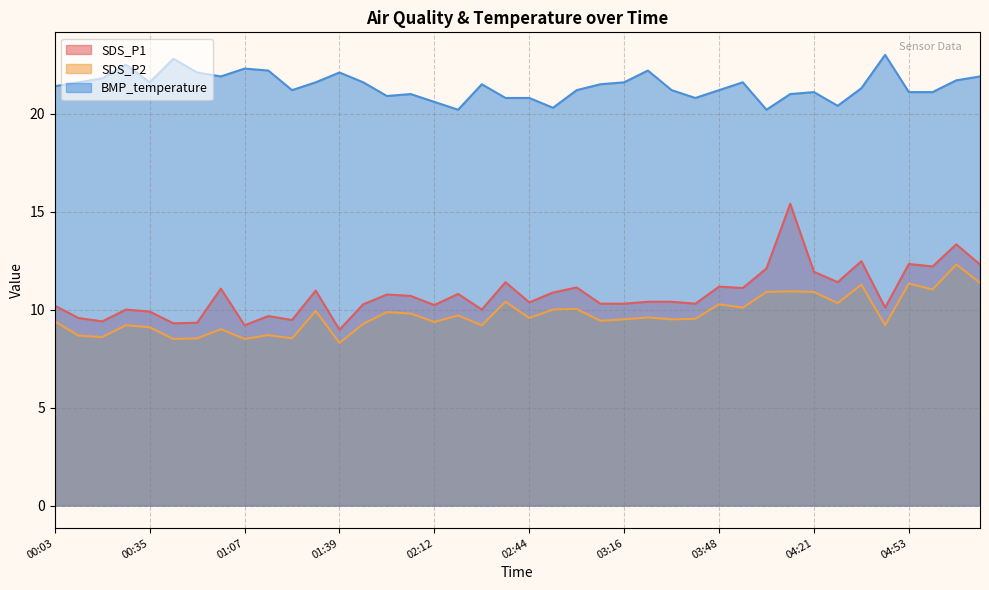

The value of BMP_temperature at 03:48 is 33.9. True or false?

False